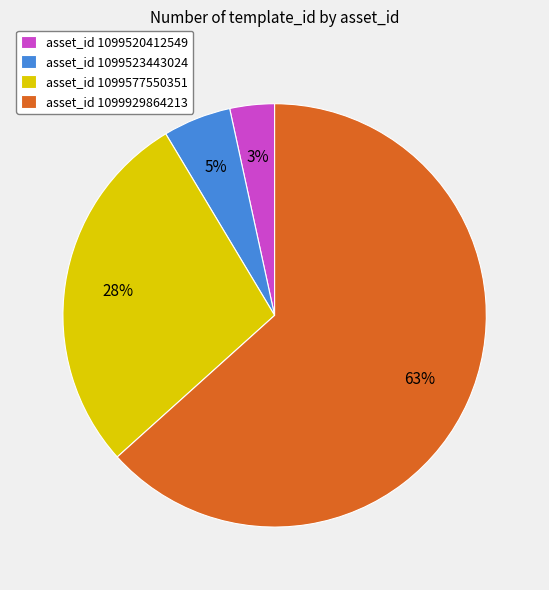

True or false: asset_id 1099520412549 accounts for 3% of the total.

True